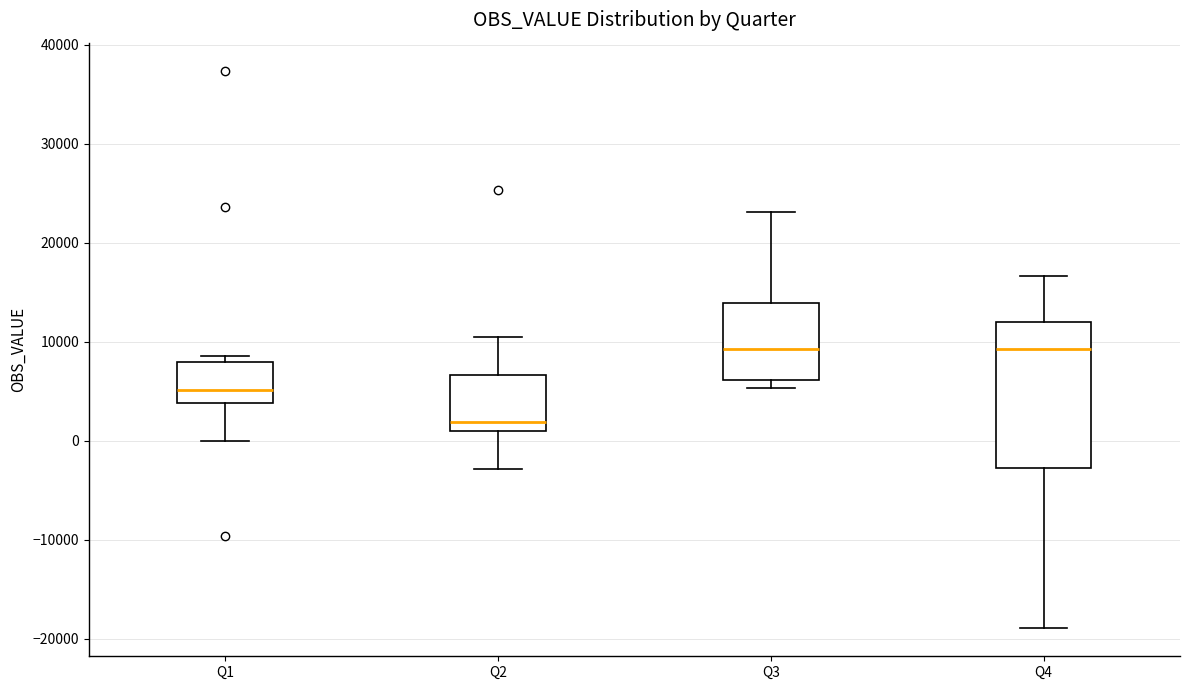

Reading left to right, transcribe this box plot: for each box, give where its median line is, the range the box spans, and where its two whiskers end, as read against the y-axis. The values are not printed on the chart, so give them approximately, as read against the axis.

Q1: median 5000, box 4000 to 8000, whiskers 0 to 9000
Q2: median 2000, box 1000 to 7000, whiskers -3000 to 10000
Q3: median 9000, box 6000 to 14000, whiskers 5000 to 23000
Q4: median 9000, box -3000 to 12000, whiskers -19000 to 17000